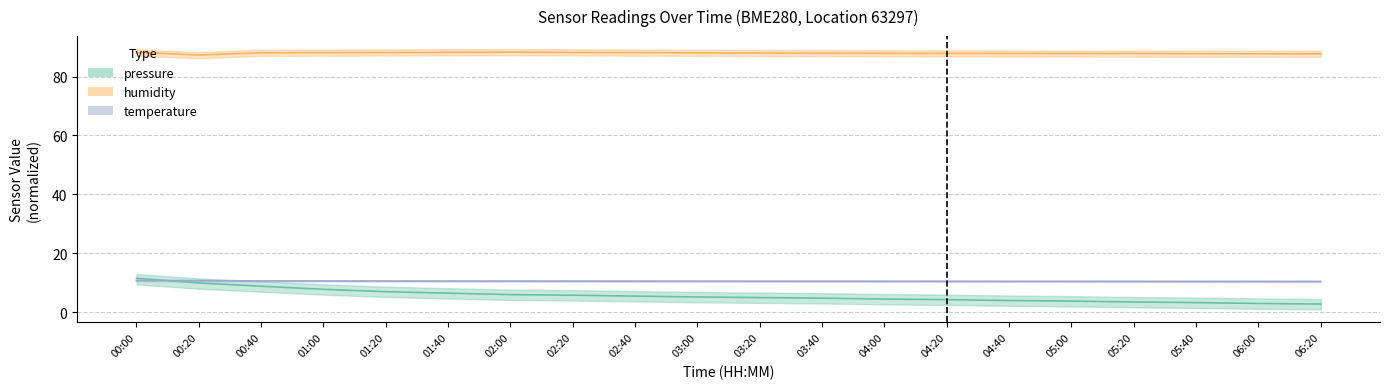

What is the maximum value for pressure?

11.5